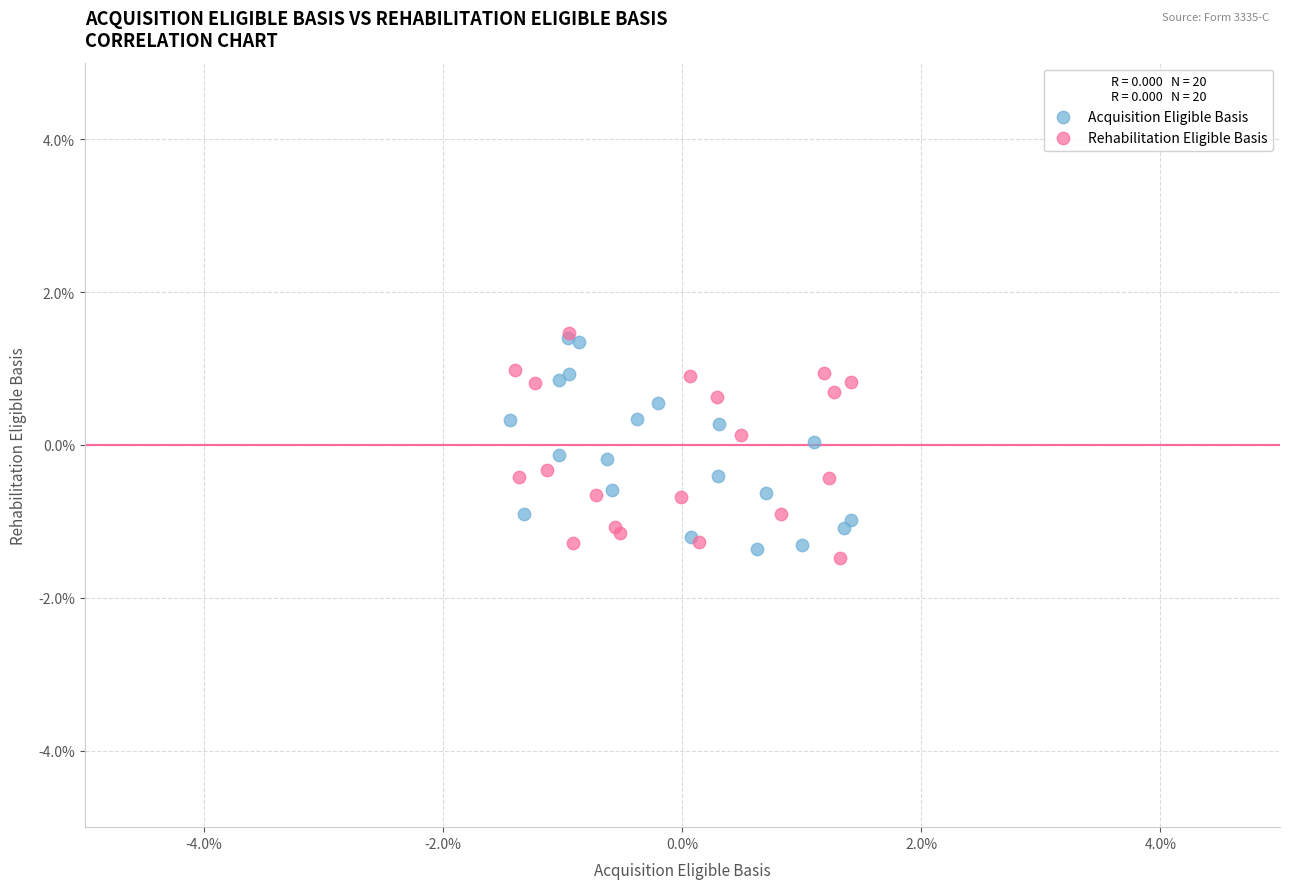

What are all the series names shown in the legend?

Acquisition Eligible Basis, Rehabilitation Eligible Basis